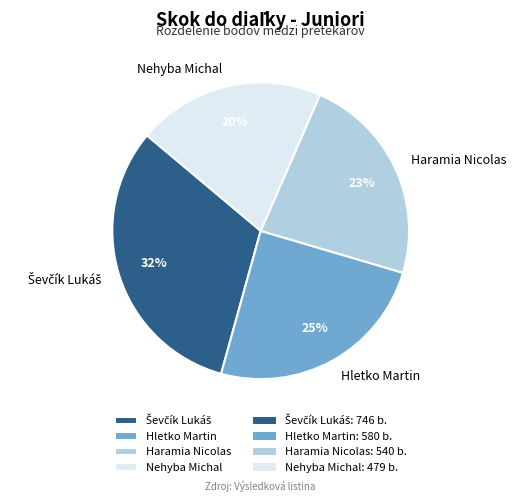

How many slices are in this pie chart?

4